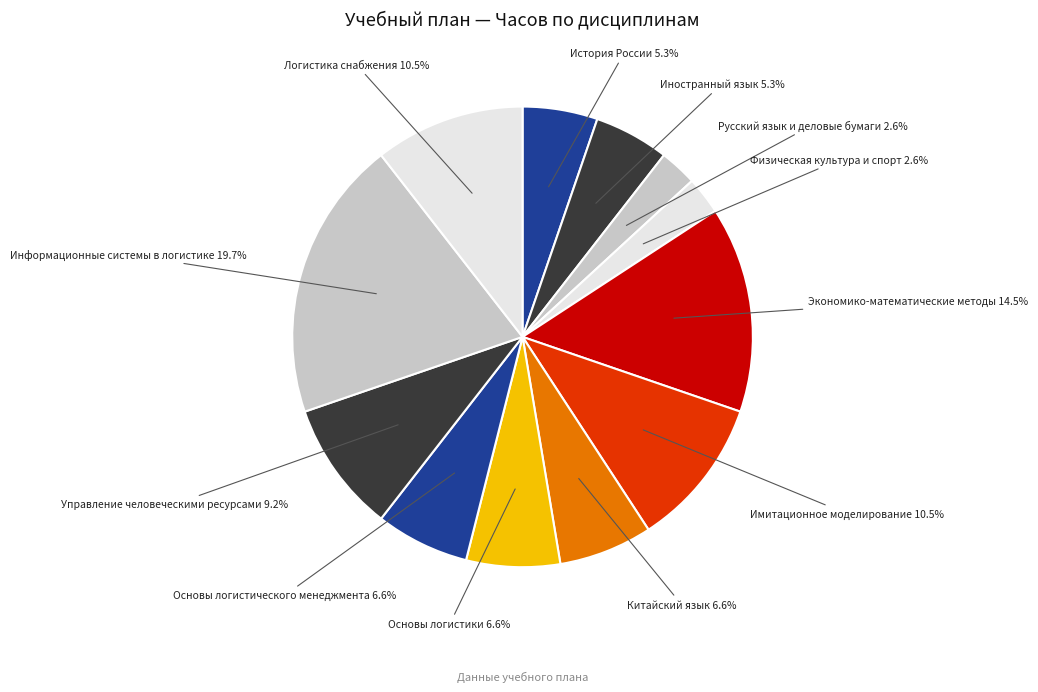

Does any single category account for the majority?

No